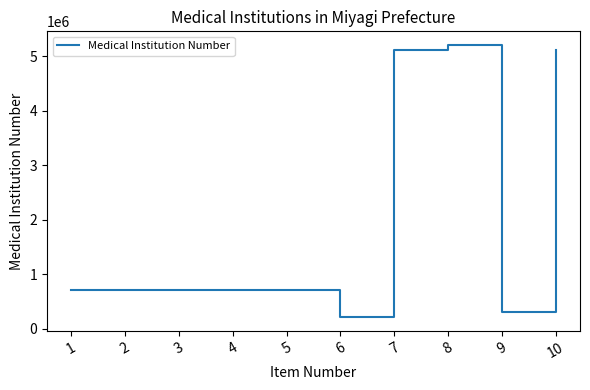

What value does the data have at 1, to the nearest 10?

711020